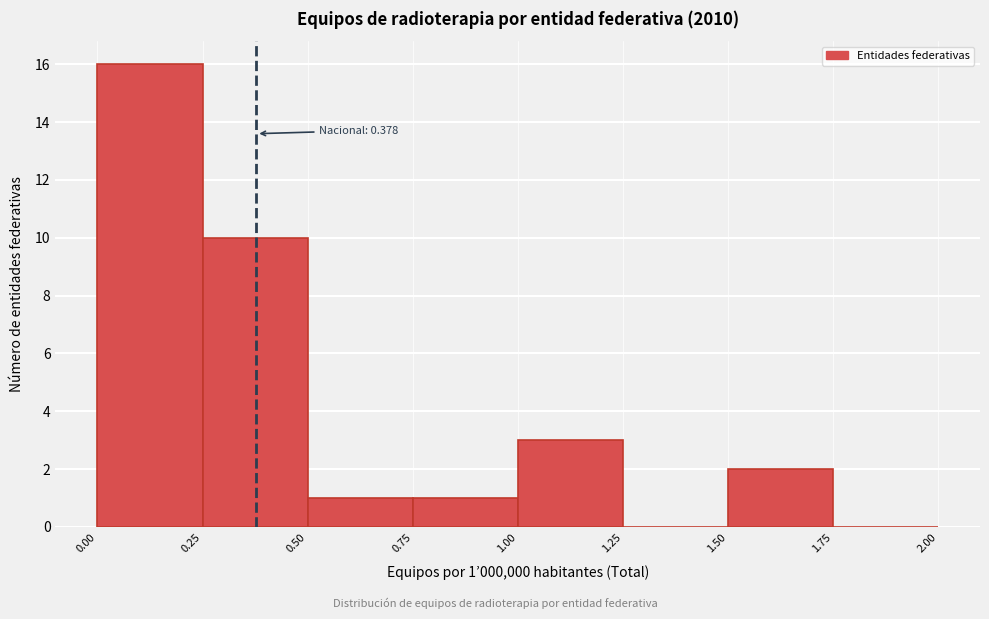

Over which range of the x-axis is the bar tallest?

0.00 to 0.25